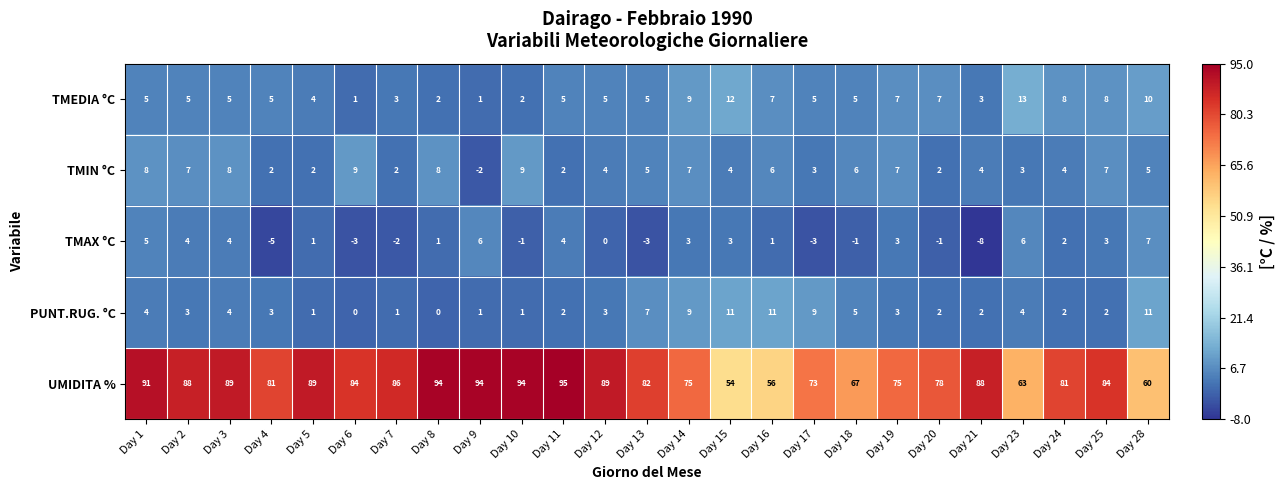

Which series has the largest range (max minus min)?

UMIDITA %